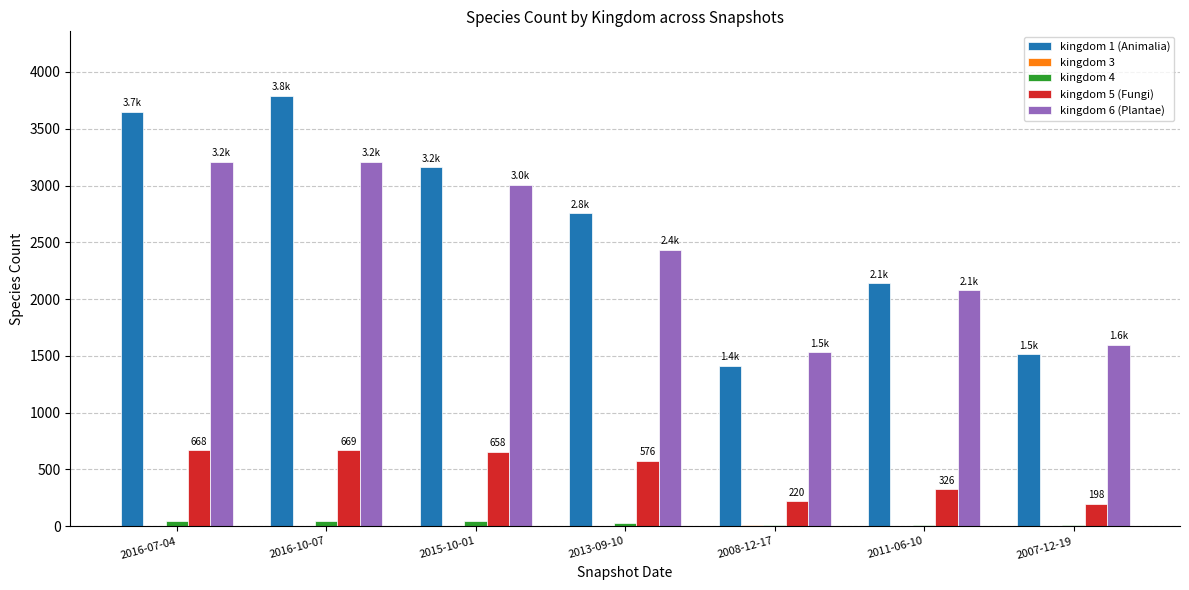

What is the greatest value displayed?

3789